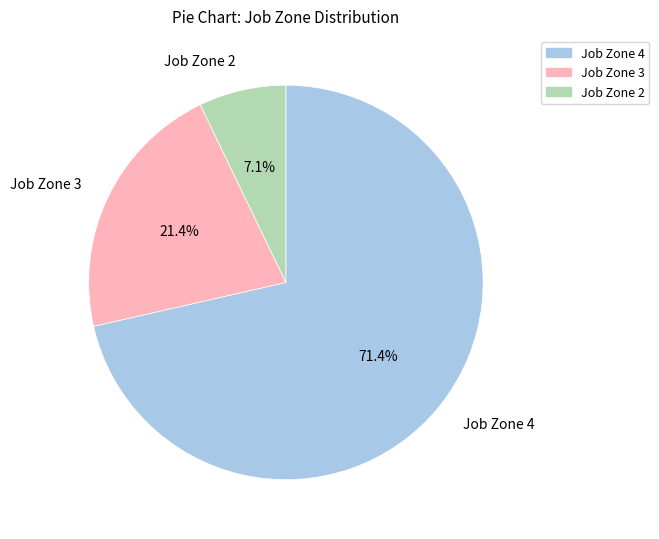

Rank the categories by value from lowest to highest.

Job Zone 2, Job Zone 3, Job Zone 4